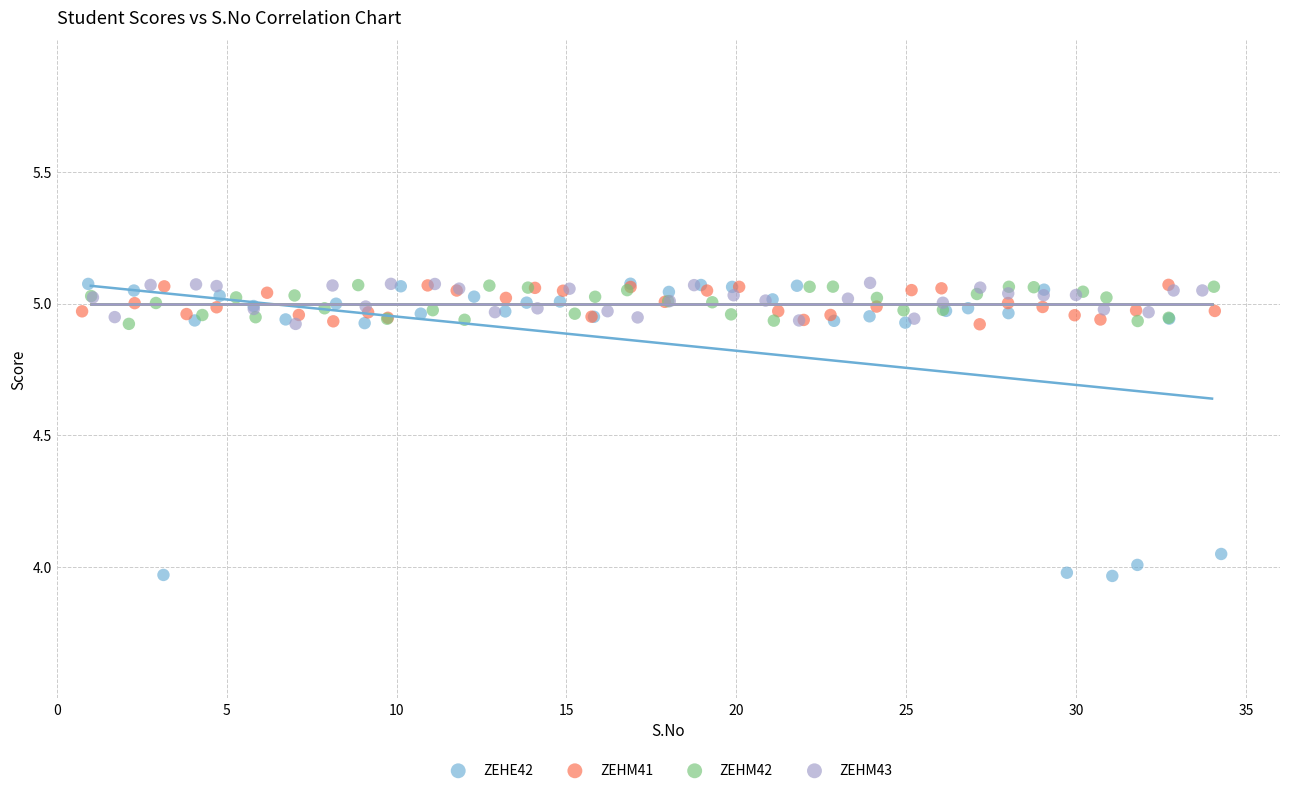

Which series reaches the minimum Y coordinate?

ZEHE42